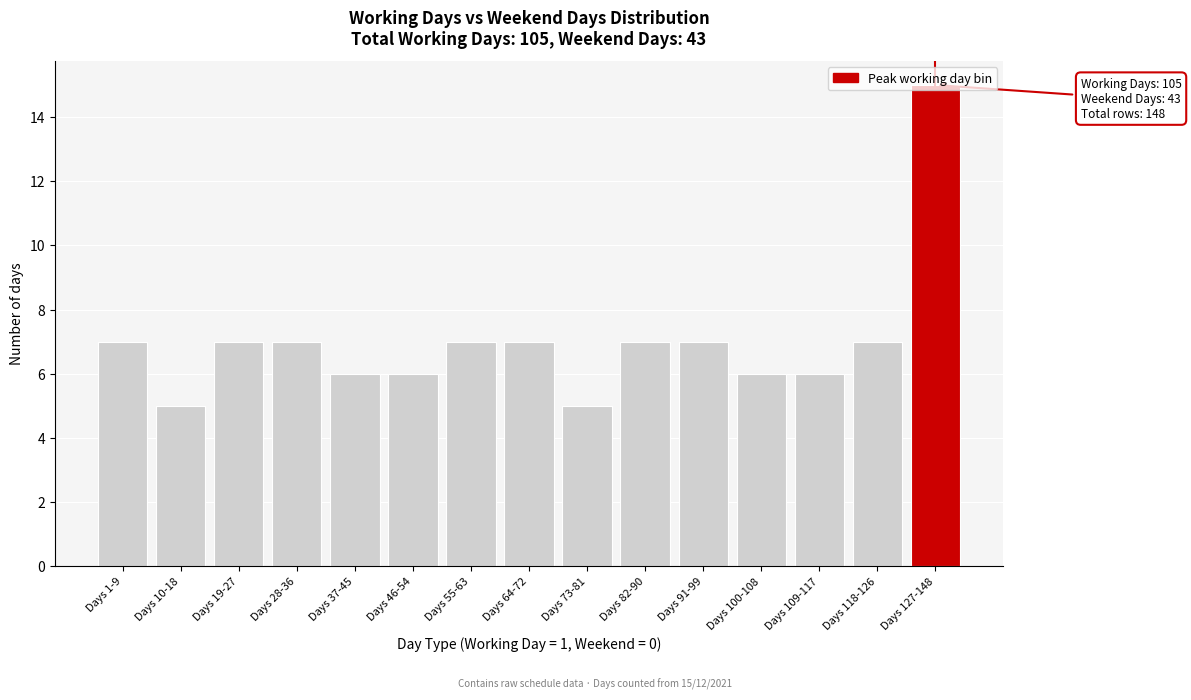

What is the change in value from Days 109-117 to Days 118-126?

+1